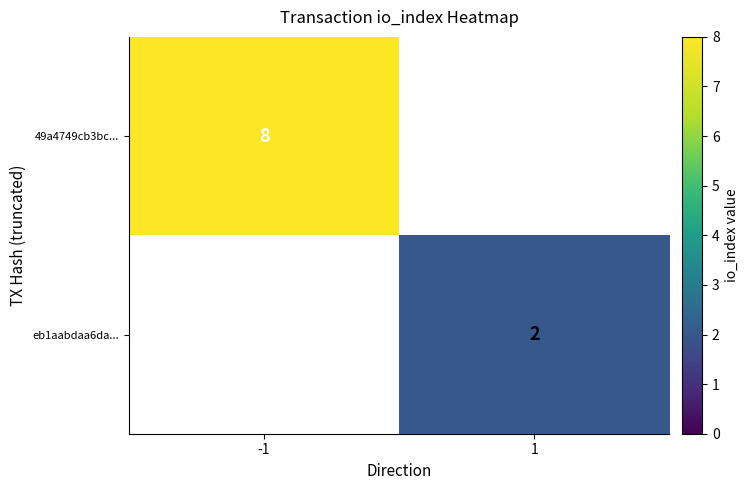

Is it true that eb1aabdaa6da... equals 3 at 1?

False